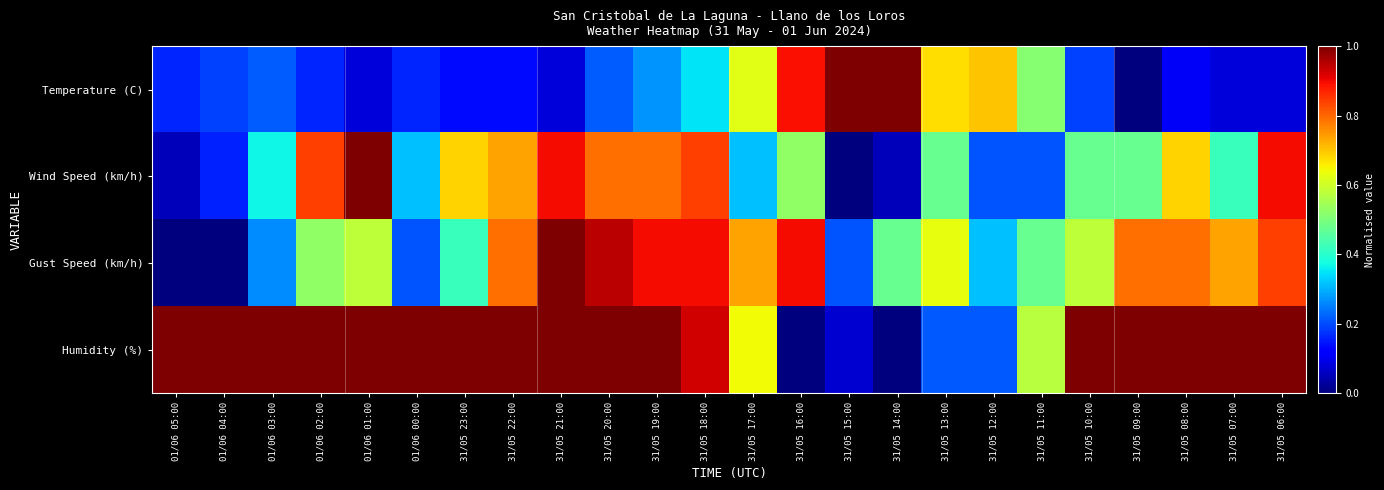

Which series has the largest total across all categories?

Humidity (%)